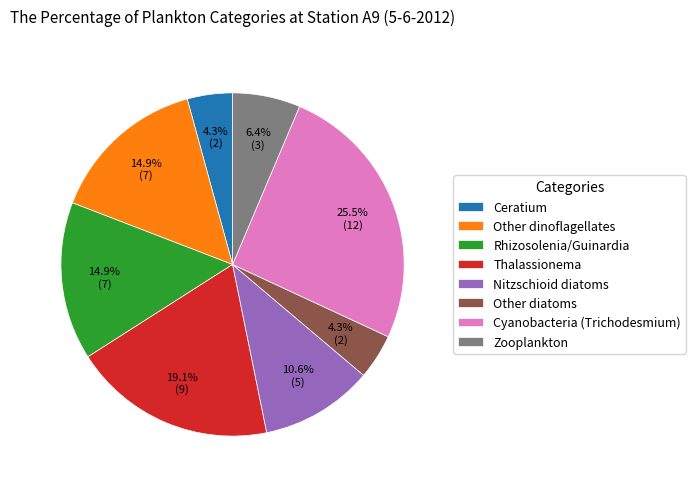

Does any single category account for the majority?

No